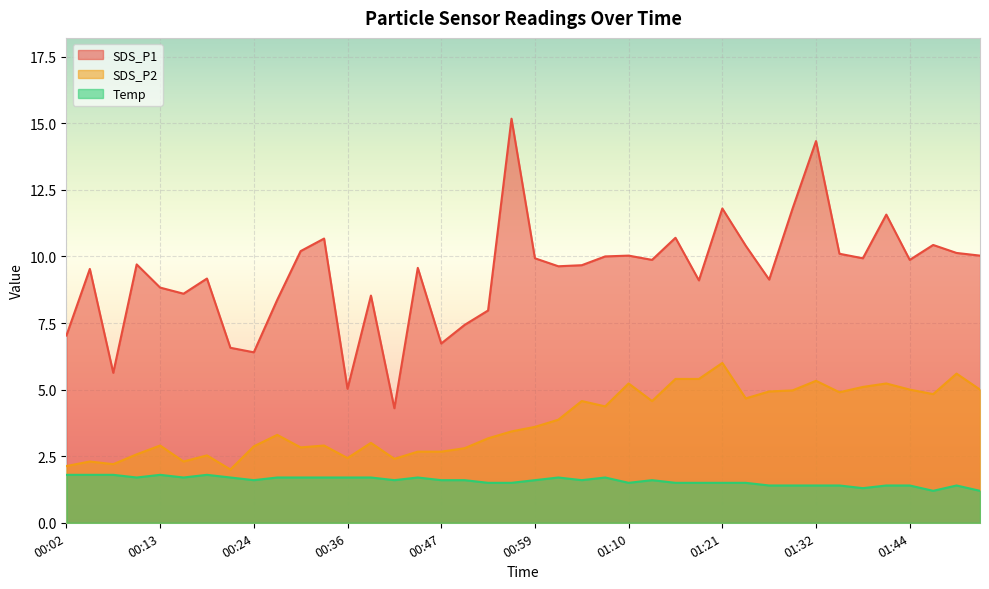

Rank the series by their average value, from highest to lowest.

SDS_P1, SDS_P2, Temp